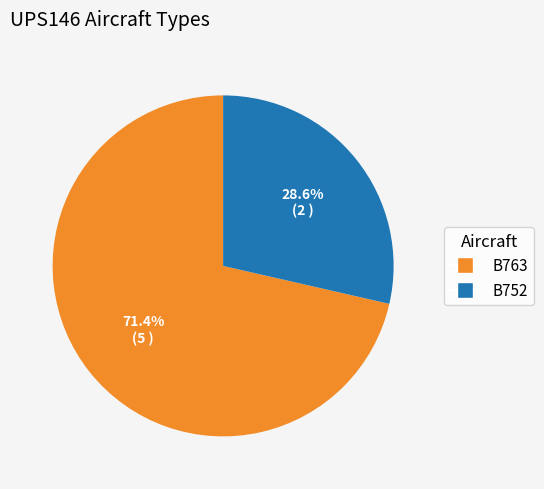

What is the largest slice in the pie chart?

B763